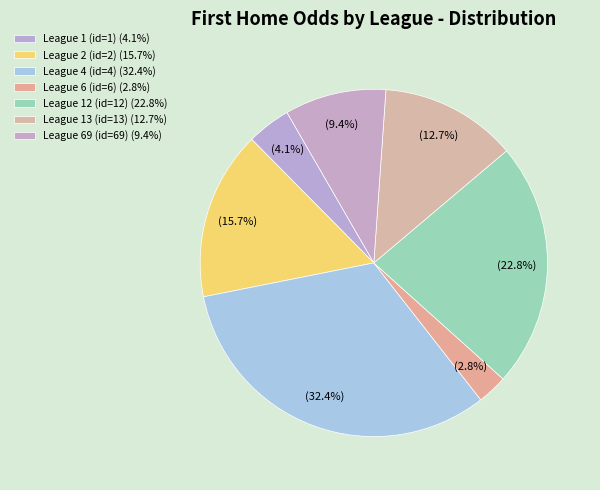

Rank the categories by value from lowest to highest.

League 6 (id=6), League 1 (id=1), League 69 (id=69), League 13 (id=13), League 2 (id=2), League 12 (id=12), League 4 (id=4)